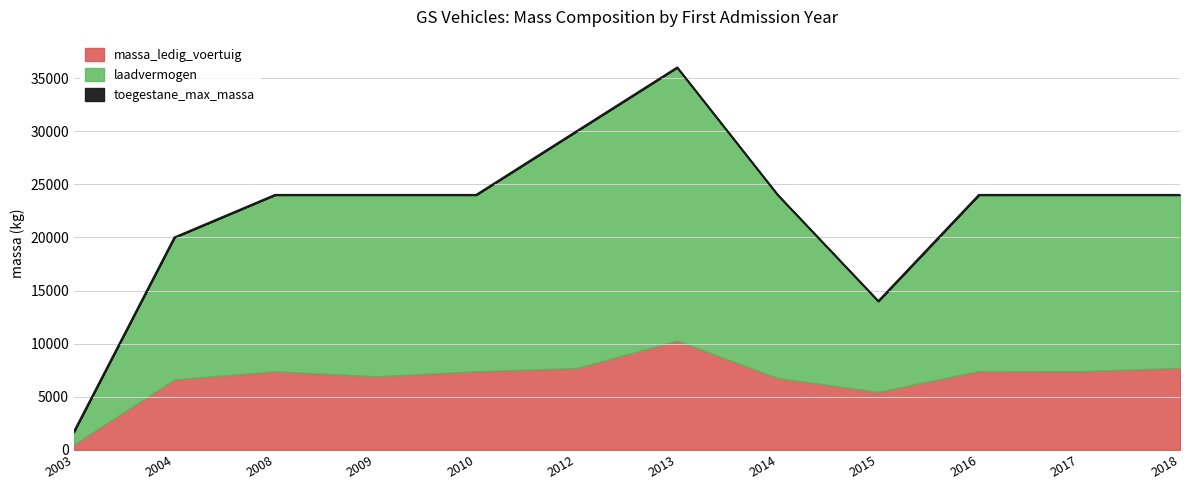

Reading left to right, what are all the values shown in this chart?

massa_ledig_voertuig: 520	6630	7400	6920	7400	7700	10280	6760	5460	7420	7400	7720
laadvermogen: 1700	20000	24000	24000	24000	30000	36000	24000	14000	24000	24000	24000
toegestane_maximum_massa_voertuig: 1700	20000	24000	24000	24000	30000	36000	24000	14000	24000	24000	24000